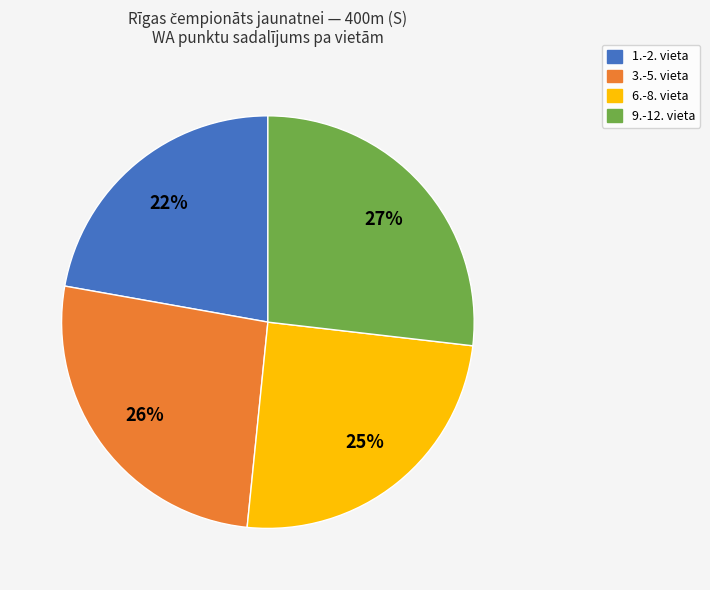

To the nearest percent, what is the average slice percentage?

25%